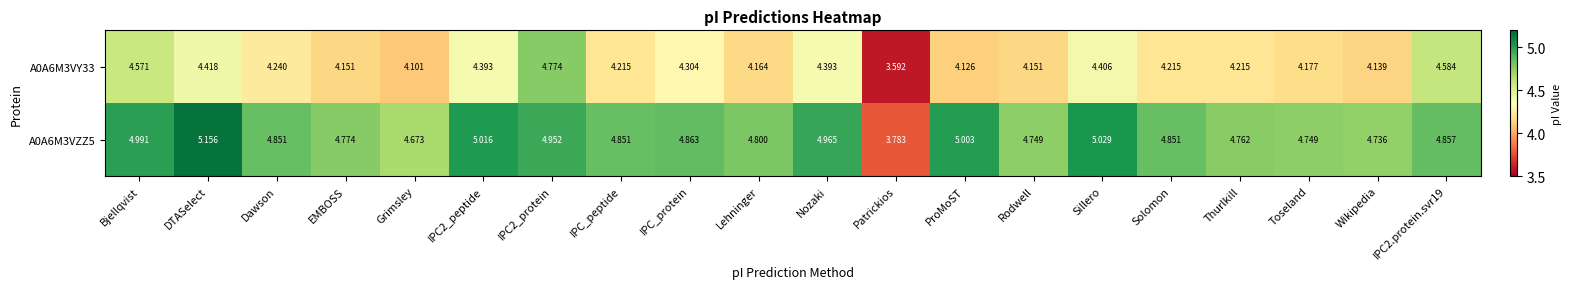

How many data points does each series have?

20